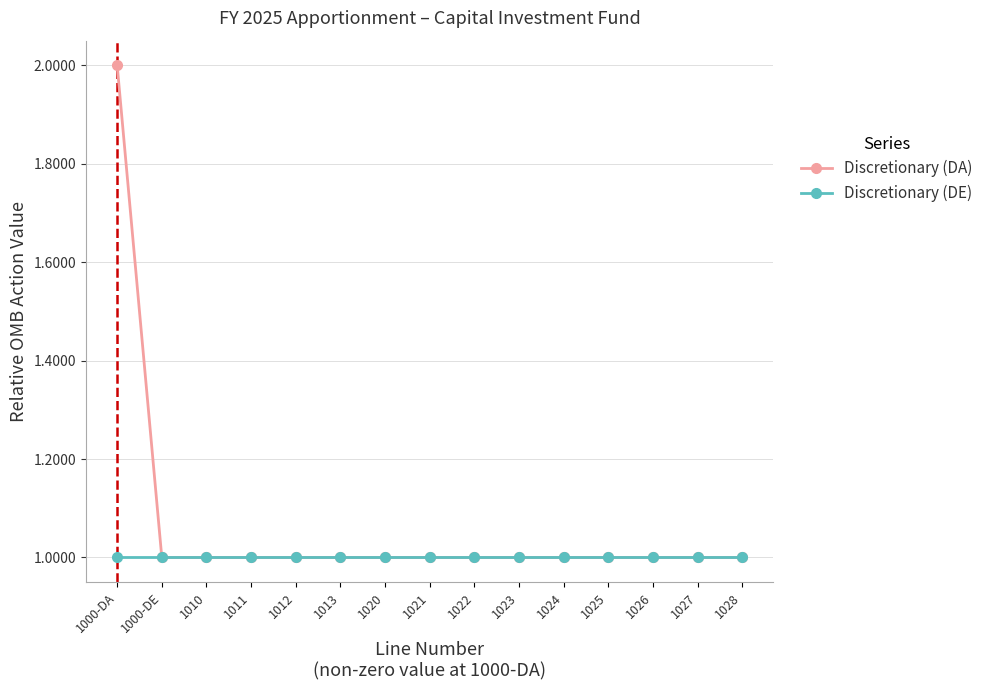

What is the sum of all Discretionary (DE) values?

15